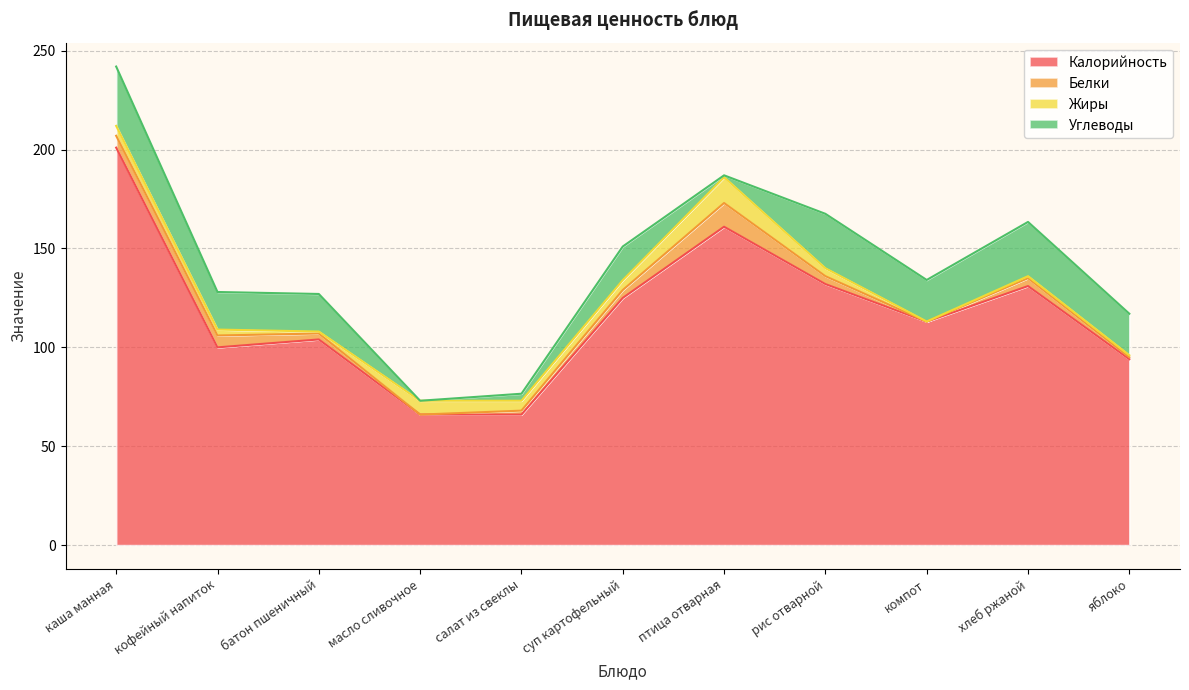

What is the maximum value shown in the chart?

201.0